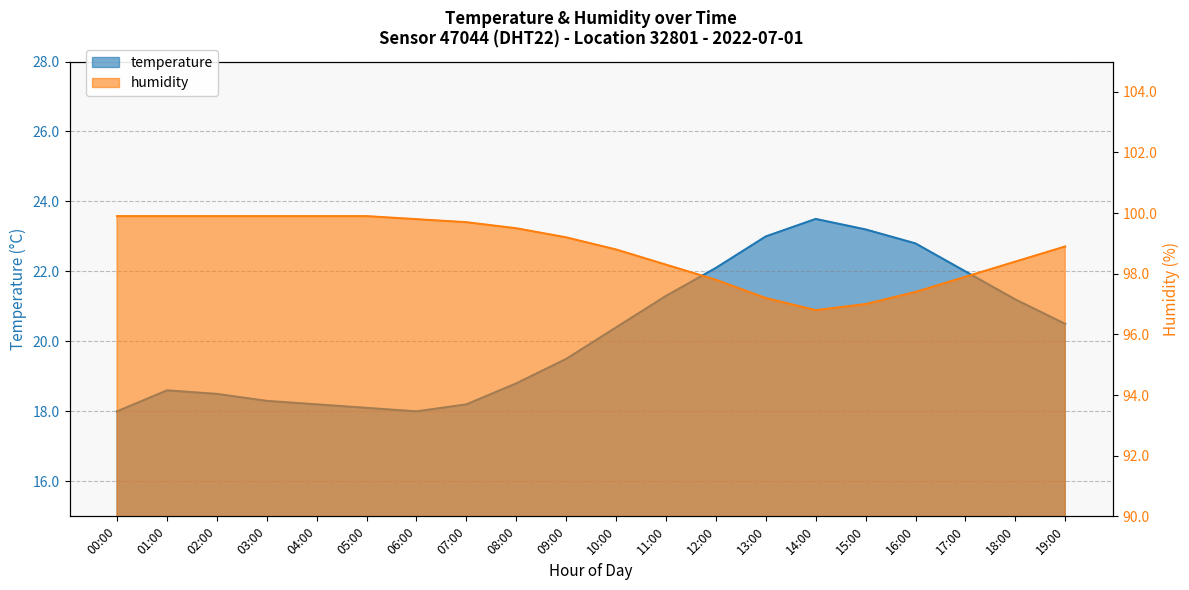

Reading right to left, list all the values displayed in this chart.

temperature: 19:00=20.5	18:00=21.2	17:00=22.0	16:00=22.8	15:00=23.2	14:00=23.5	13:00=23.0	12:00=22.1	11:00=21.3	10:00=20.4	09:00=19.5	08:00=18.8	07:00=18.2	06:00=18.0	05:00=18.1	04:00=18.2	03:00=18.3	02:00=18.5	01:00=18.6	00:00=18.0
humidity: 19:00=98.9	18:00=98.4	17:00=97.9	16:00=97.4	15:00=97.0	14:00=96.8	13:00=97.2	12:00=97.8	11:00=98.3	10:00=98.8	09:00=99.2	08:00=99.5	07:00=99.7	06:00=99.8	05:00=99.9	04:00=99.9	03:00=99.9	02:00=99.9	01:00=99.9	00:00=99.9